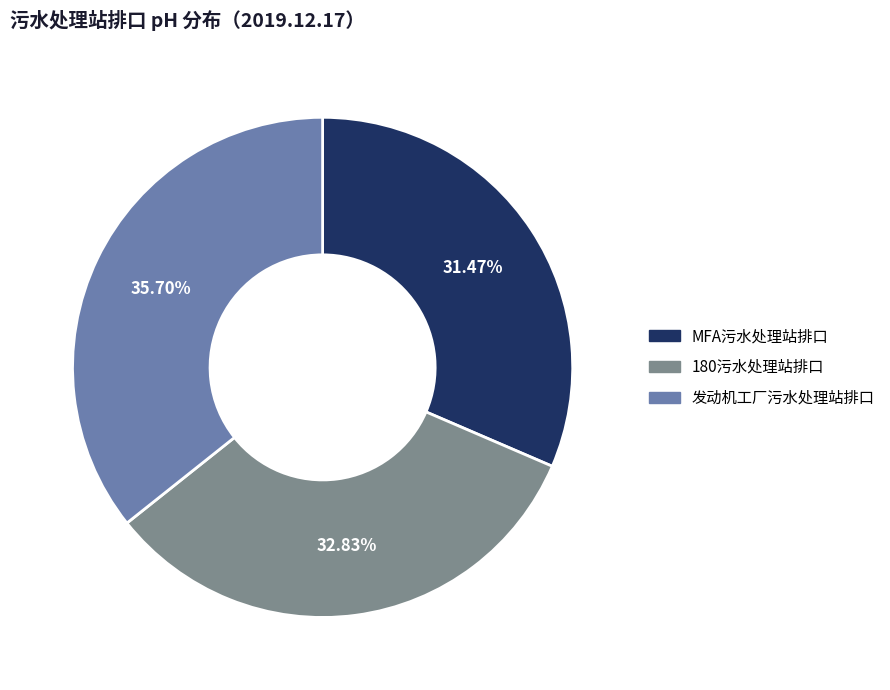

To the nearest percent, what is the difference between the 180污水处理站排口 and MFA污水处理站排口 slice percentages?

1%